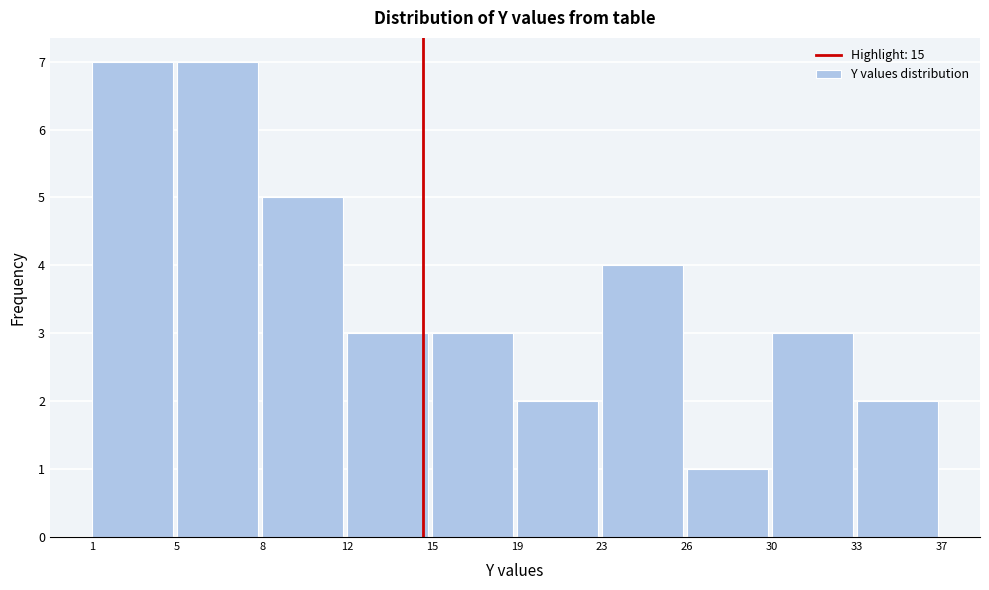

Reading right to left, extract all data points from this chart.

2	3	1	4	2	3	3	5	7	7